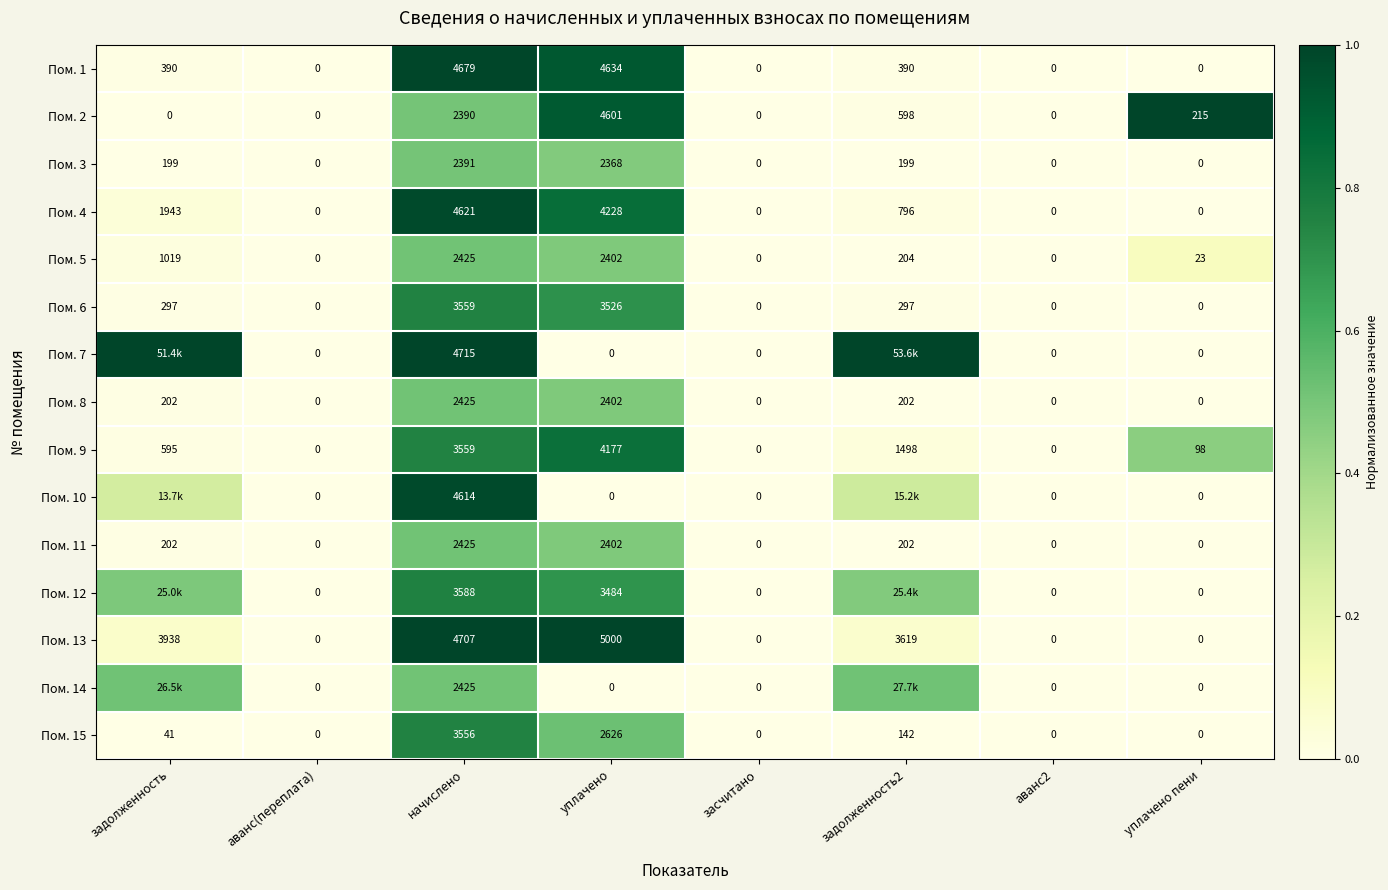

At which label does Пом. 9 reach its peak?

уплачено